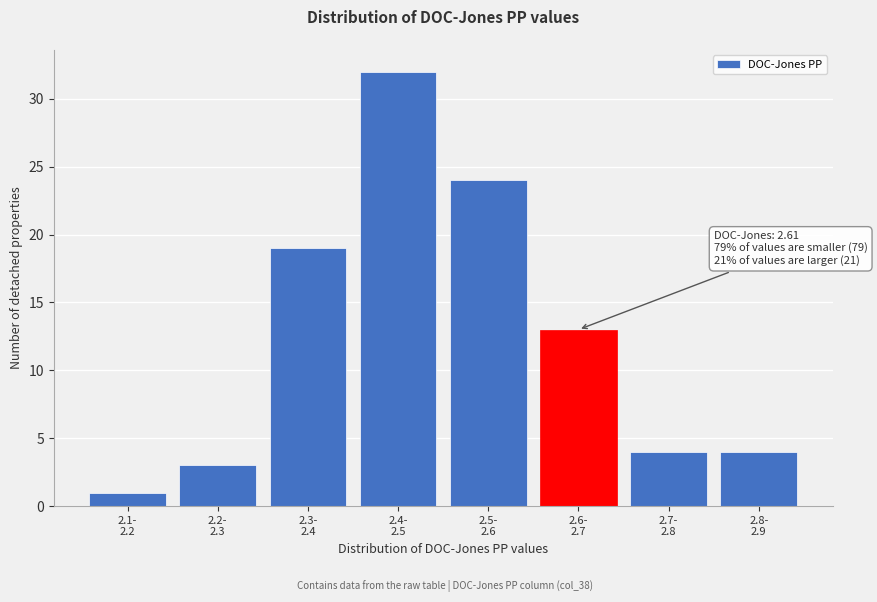

Reading left to right, transcribe all the data shown in this chart.

1	3	19	32	24	13	4	4